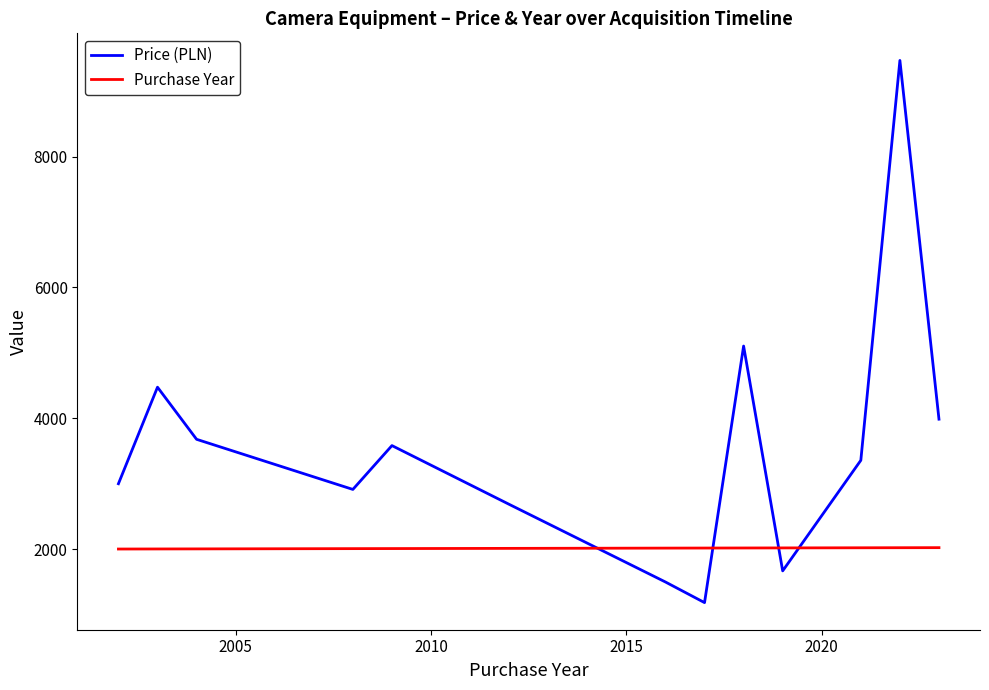

True or false: Price (PLN) and Purchase Year cross at least once.

True